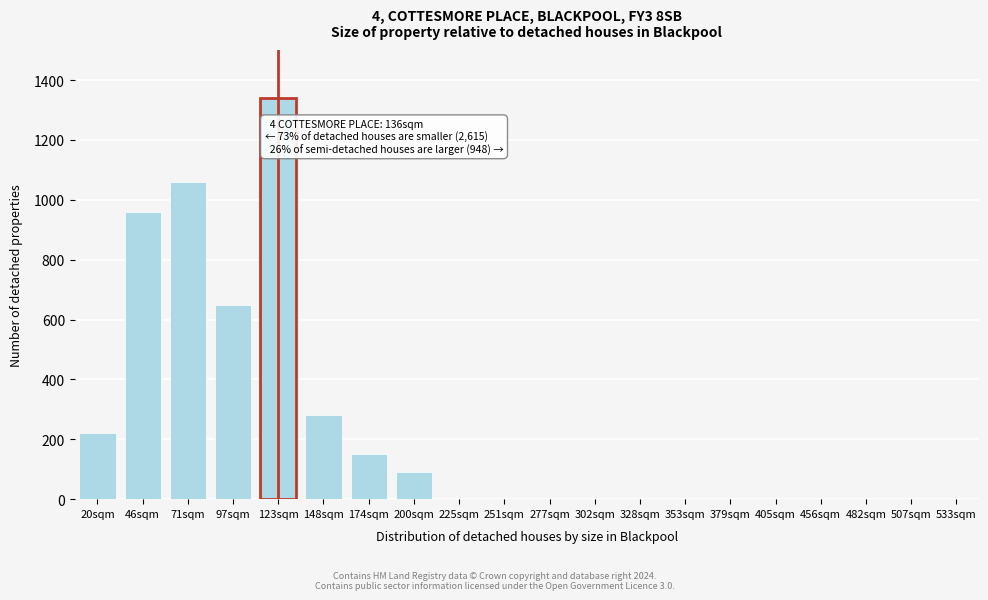

Reading left to right, extract all data points from this chart.

20sqm=220	46sqm=960	71sqm=1060	97sqm=650	123sqm=1340	148sqm=280	174sqm=150	200sqm=90	225sqm=0	251sqm=0	277sqm=0	302sqm=0	328sqm=0	353sqm=0	379sqm=0	405sqm=0	456sqm=0	482sqm=0	507sqm=0	533sqm=0